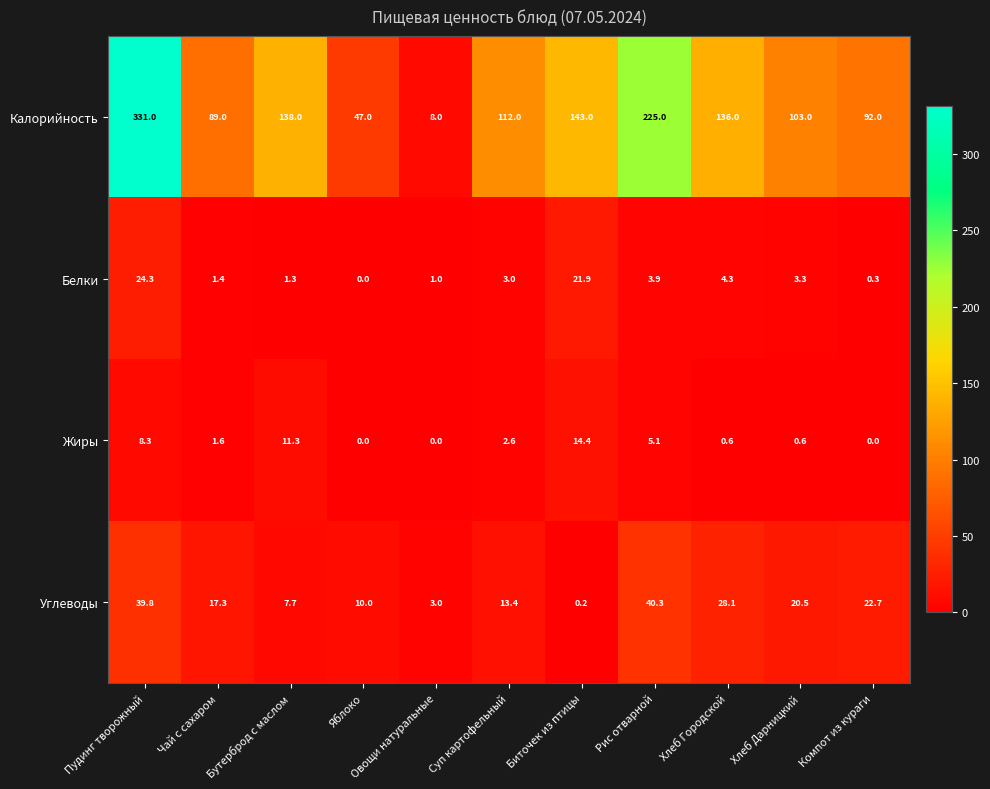

What is the maximum value shown in the chart?

331.0